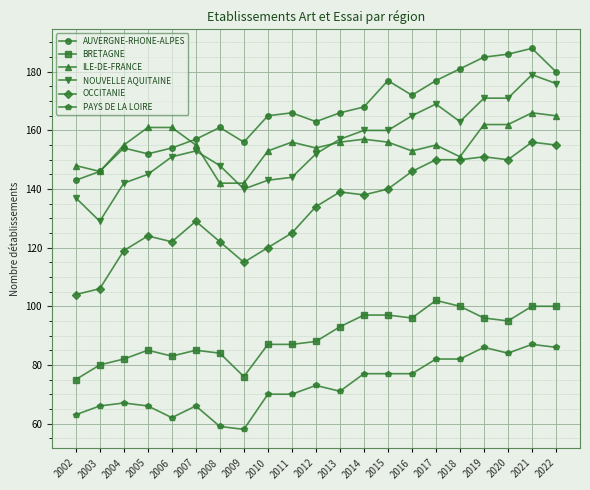

Reading right to left, list all the values displayed in this chart.

AUVERGNE-RHONE-ALPES: 180	188	186	185	181	177	172	177	168	166	163	166	165	156	161	157	154	152	154	146	143
BRETAGNE: 100	100	95	96	100	102	96	97	97	93	88	87	87	76	84	85	83	85	82	80	75
ILE-DE-FRANCE: 165	166	162	162	151	155	153	156	157	156	154	156	153	142	142	155	161	161	155	146	148
NOUVELLE AQUITAINE: 176	179	171	171	163	169	165	160	160	157	152	144	143	140	148	153	151	145	142	129	137
OCCITANIE: 155	156	150	151	150	150	146	140	138	139	134	125	120	115	122	129	122	124	119	106	104
PAYS DE LA LOIRE: 86	87	84	86	82	82	77	77	77	71	73	70	70	58	59	66	62	66	67	66	63